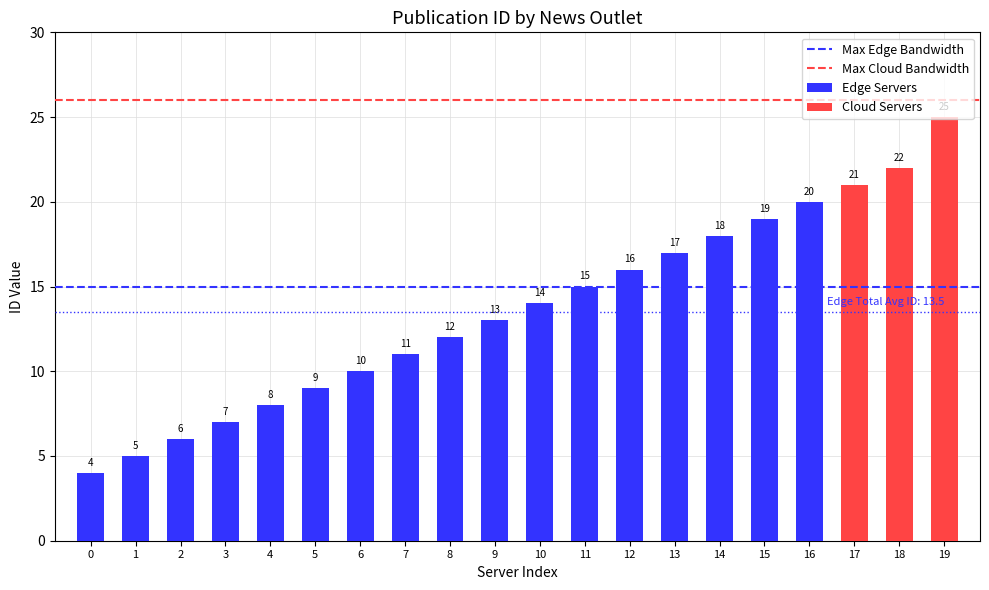

What is the lowest value of the Max Cloud Bandwidth series?

26